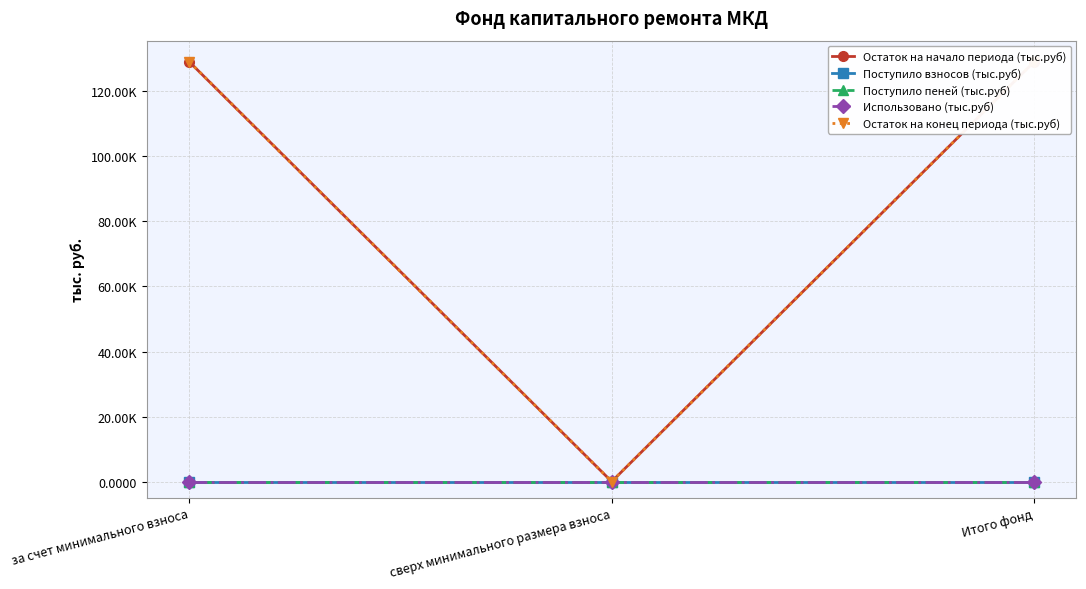

What is the difference between the maximum and minimum values in the Остаток на начало периода (тыс.руб) series?

129.1